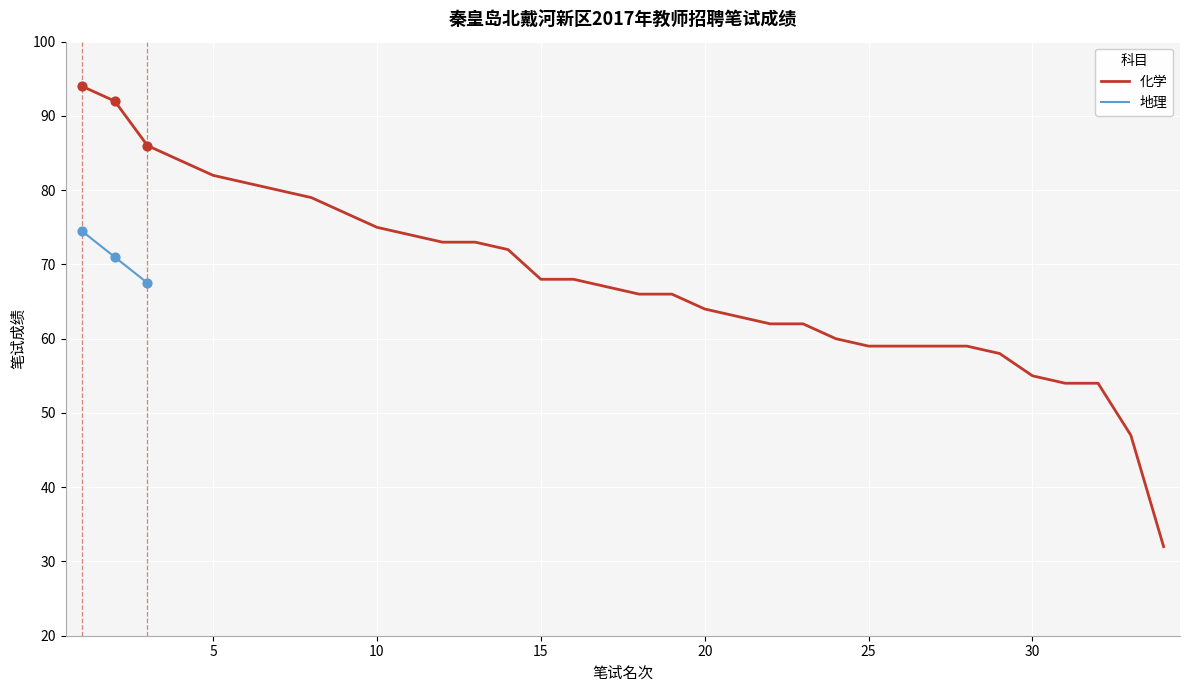

What is the total value across all series at 18?

66.0